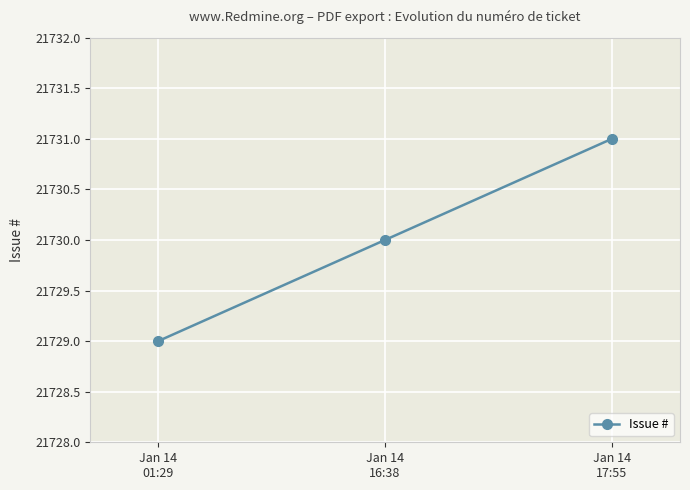

Which has a higher value, Jan 14
16:38 or Jan 14
01:29?

Jan 14
16:38